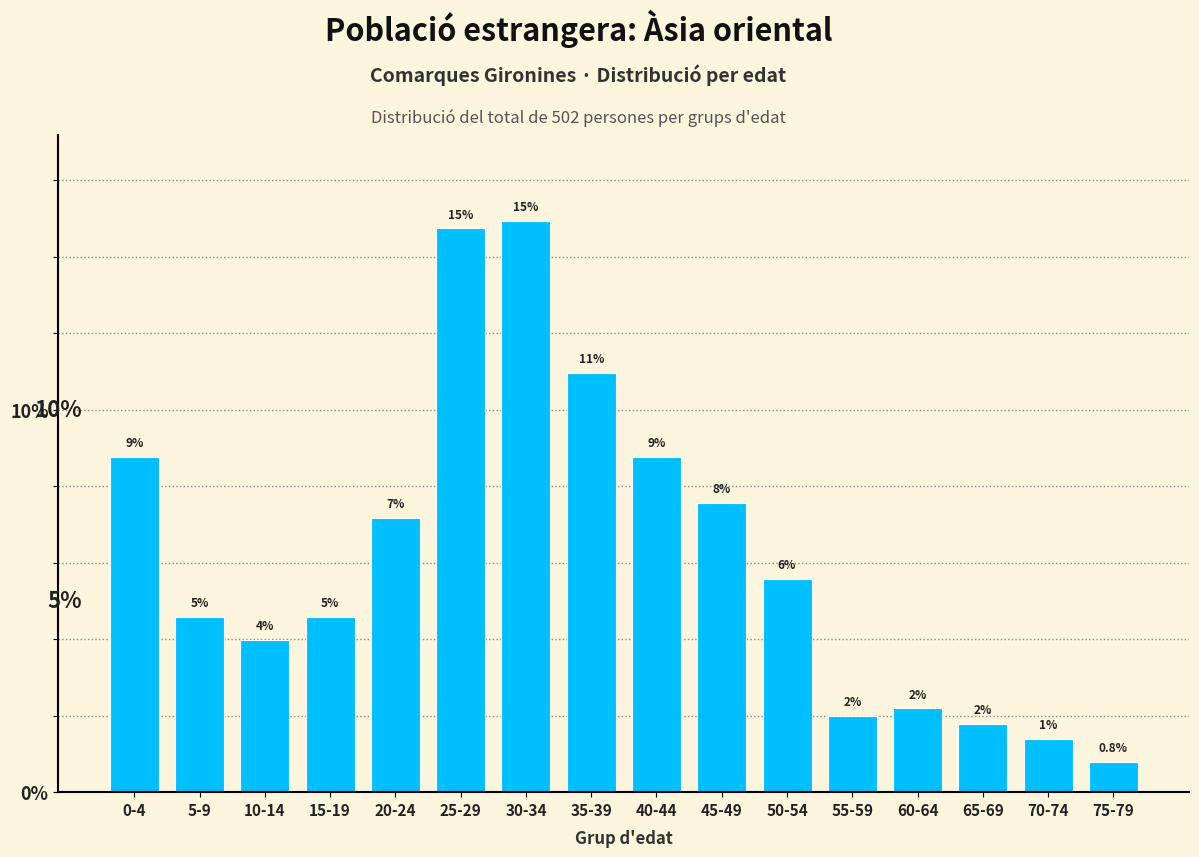

How many bars are there in total?

16